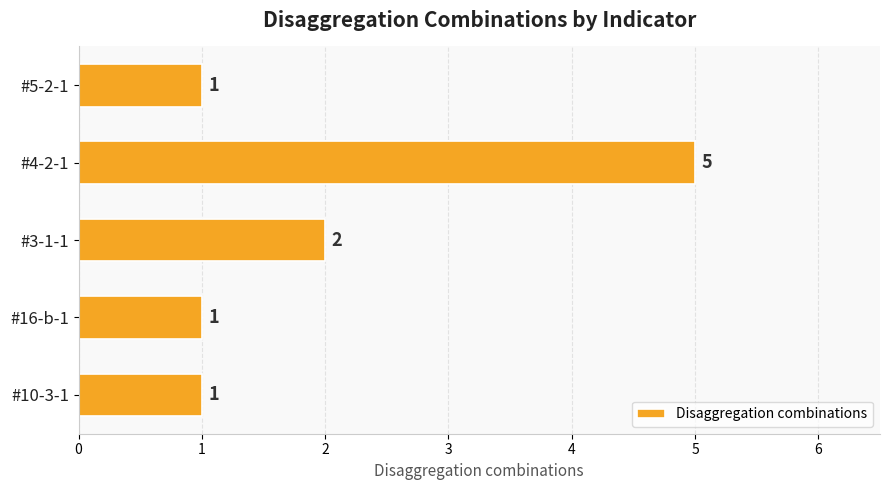

What is the smallest value displayed?

1